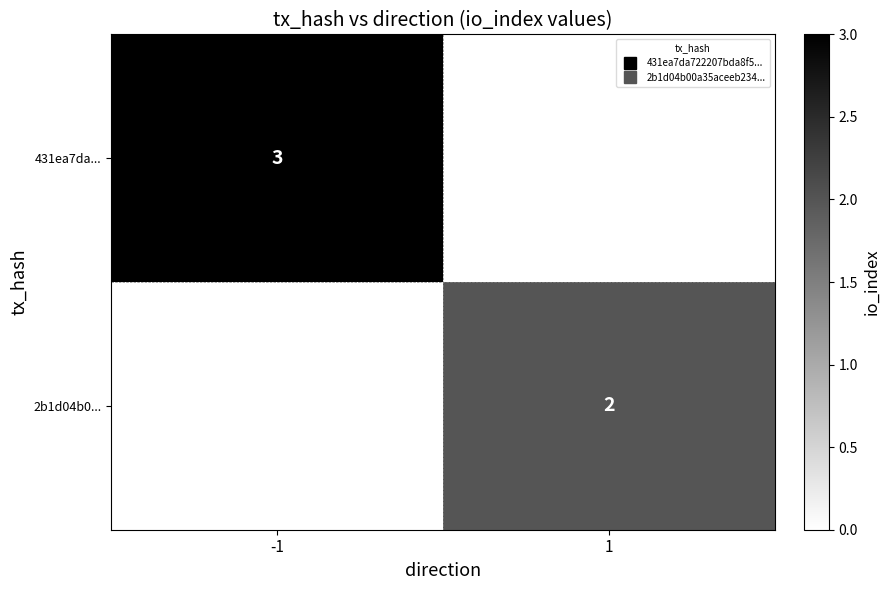

The value of 2b1d04b0... at -1 is -1. True or false?

False